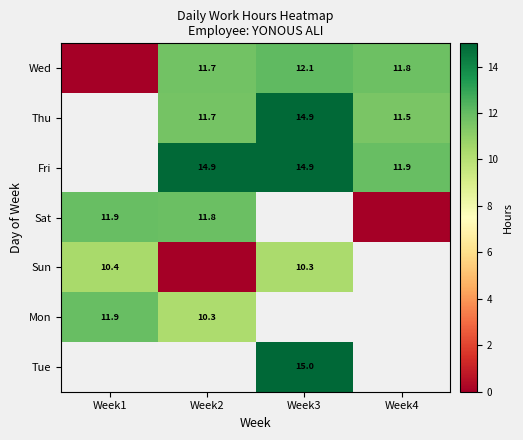

True or false: Thu has a value of 11.7 at Week2.

True